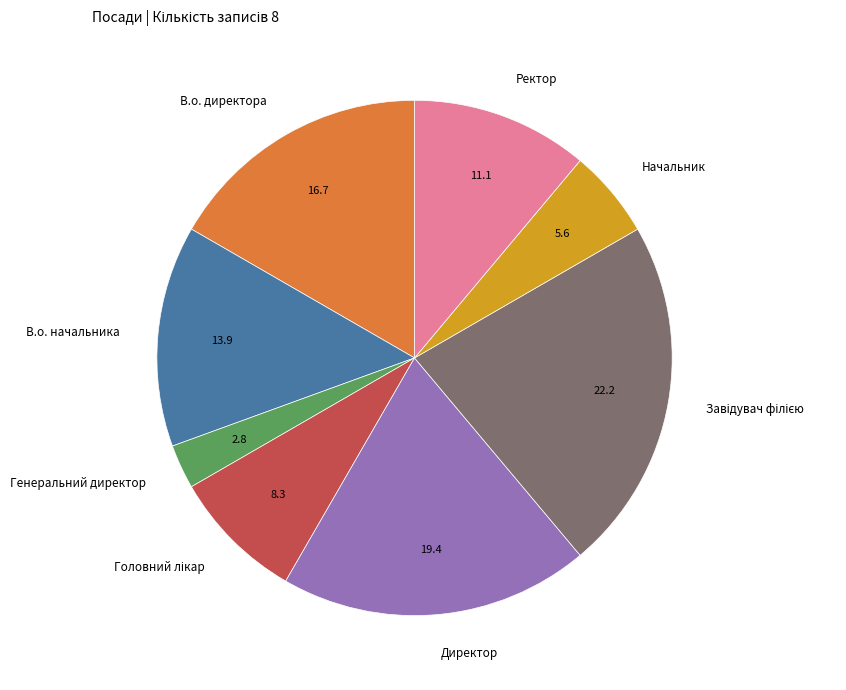

Count the number of slices in the pie.

8